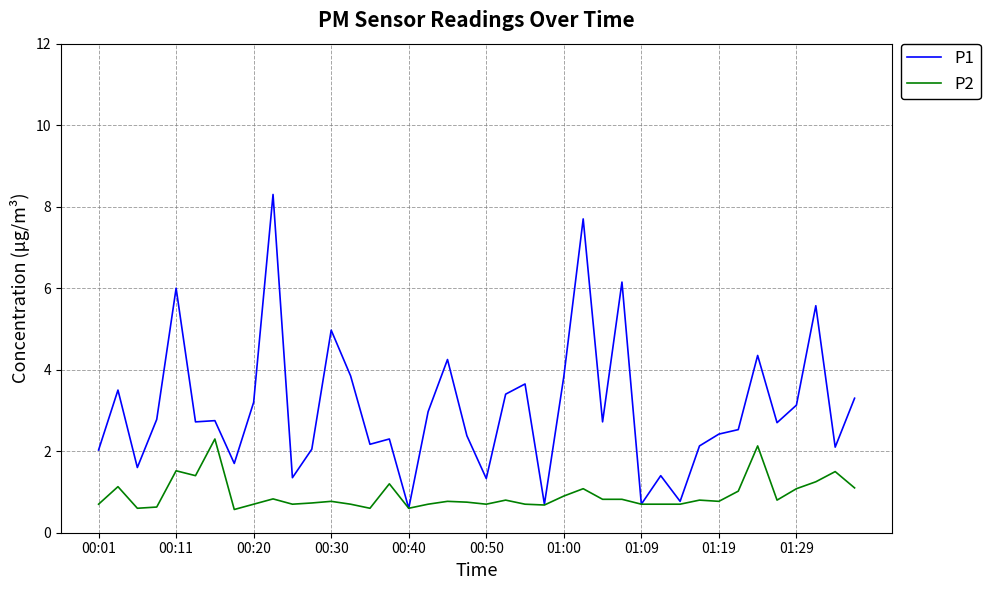

Which series has the largest range (max minus min)?

P1